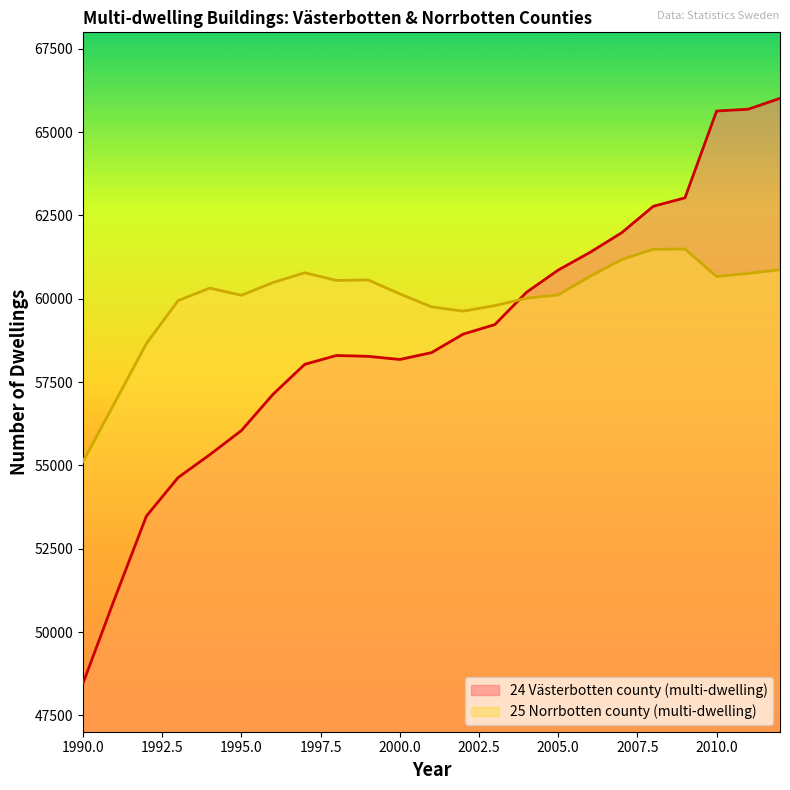

What is the difference between the 24 Västerbotten county (multi-dwelling) values at 1994 and 2002?

3617